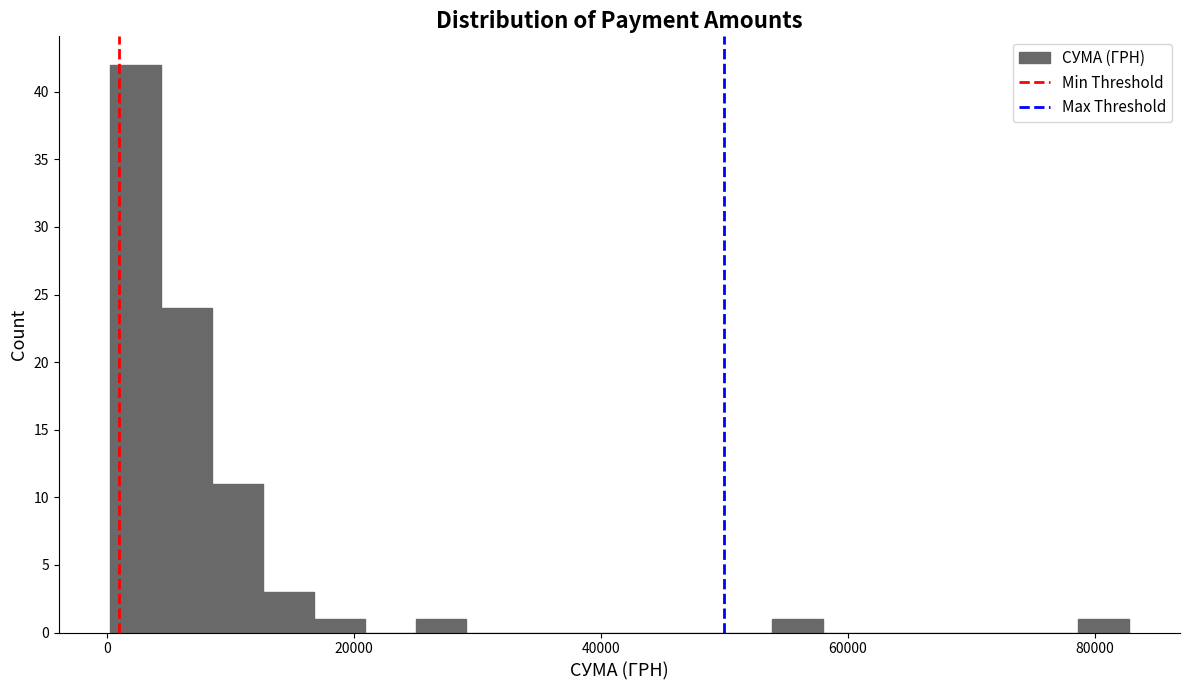

Around what value on the x-axis is the tallest bar? Give the approximate position of its centre, as read against the axis.

2000